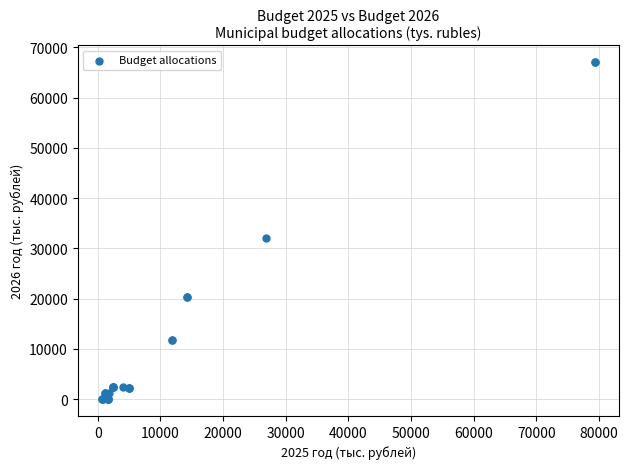

What Y value in the scatter plot is closest to 33525?

32146.1